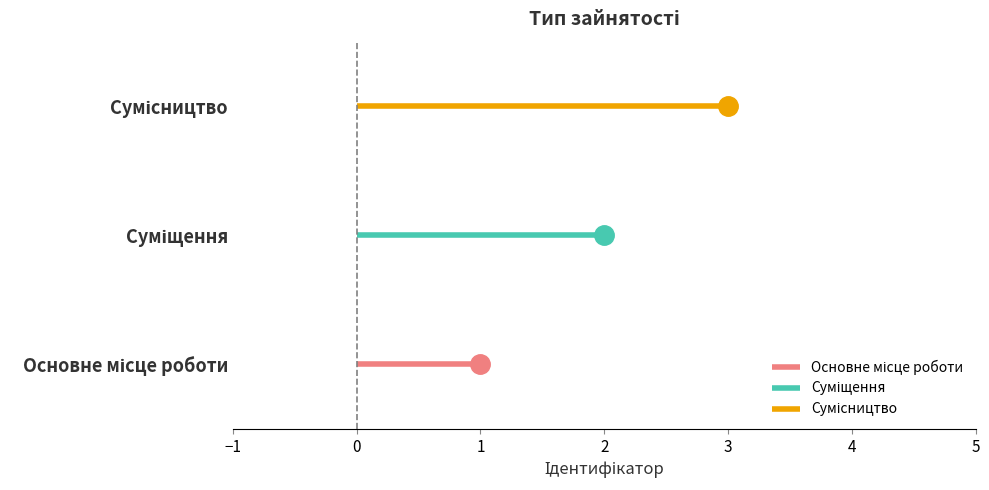

What are all the series names shown in the legend?

Основне місце роботи, Суміщення, Сумісництво